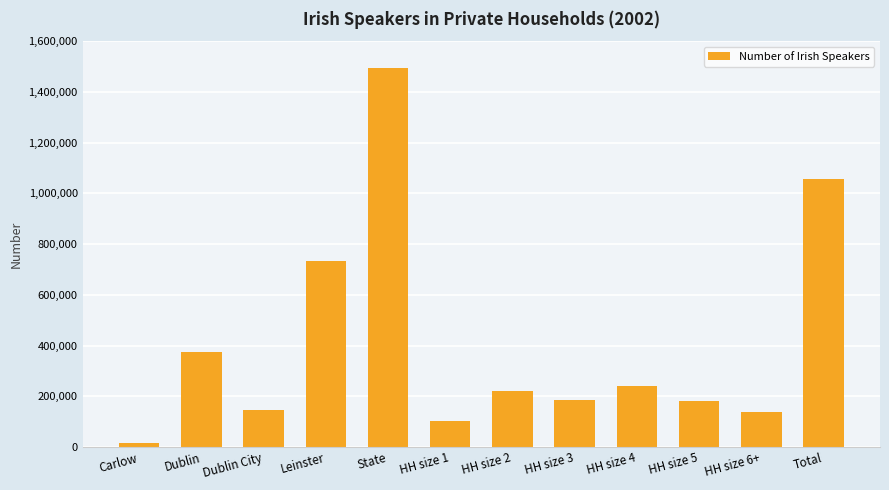

What is the change in value from Carlow to HH size 6+?

+121220